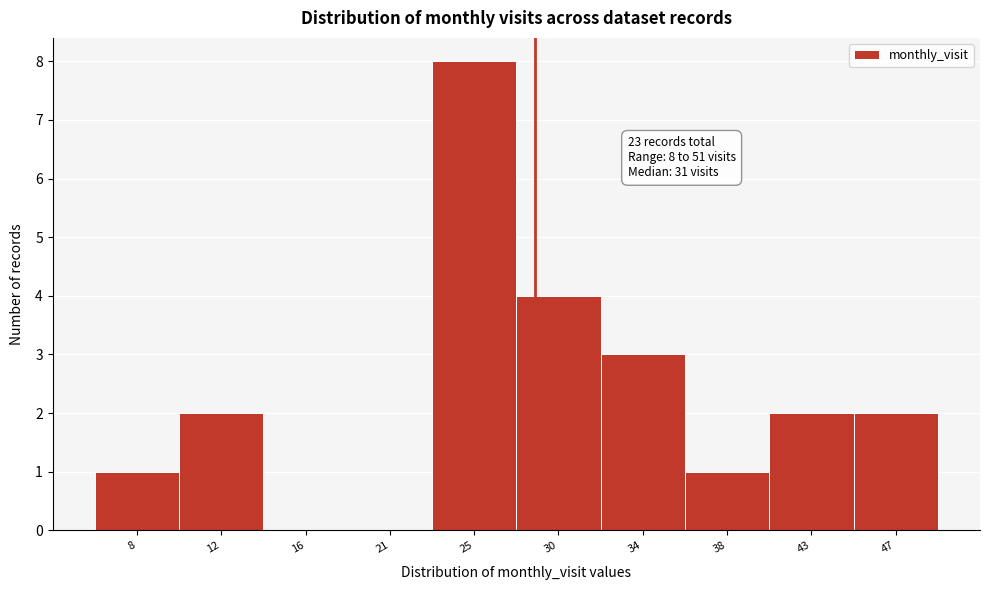

Reading right to left, list all the values displayed in this chart.

47=2	43=2	38=1	34=3	30=4	25=8	21=0	16=0	12=2	8=1